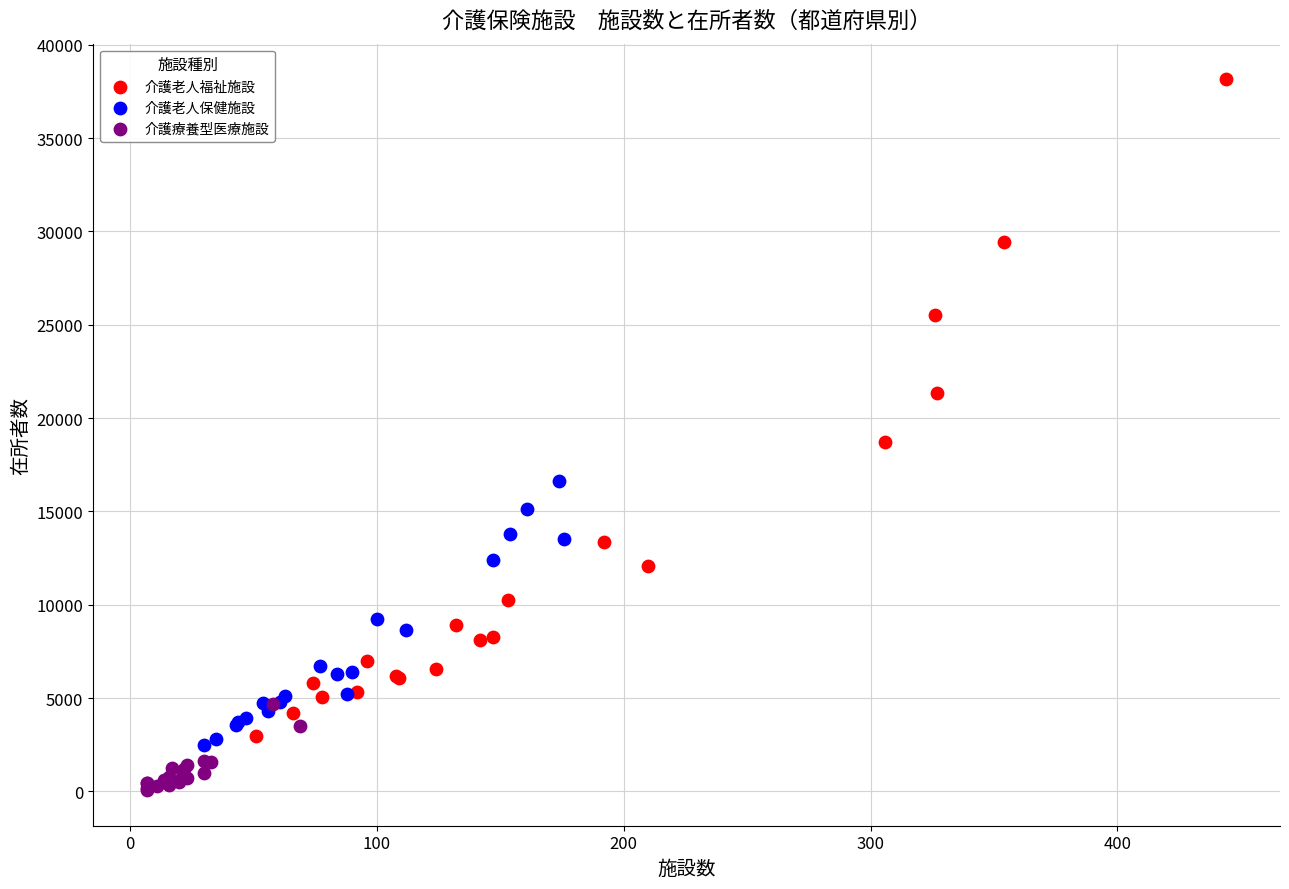

Which series has the widest spread of Y values?

介護老人福祉施設